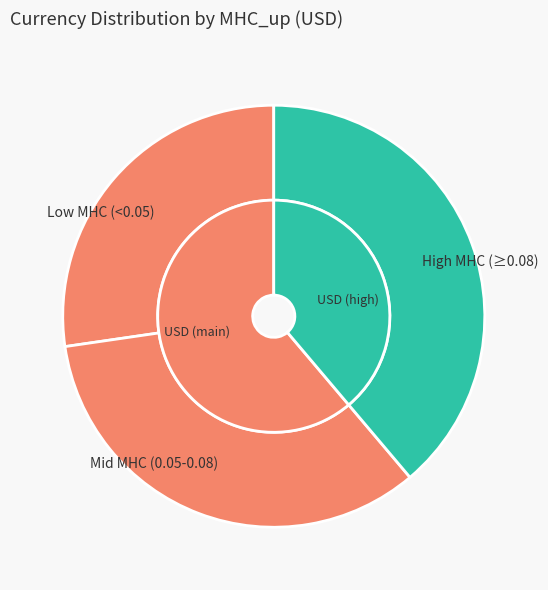

True or false: 27 accounts for 9% of the total.

False